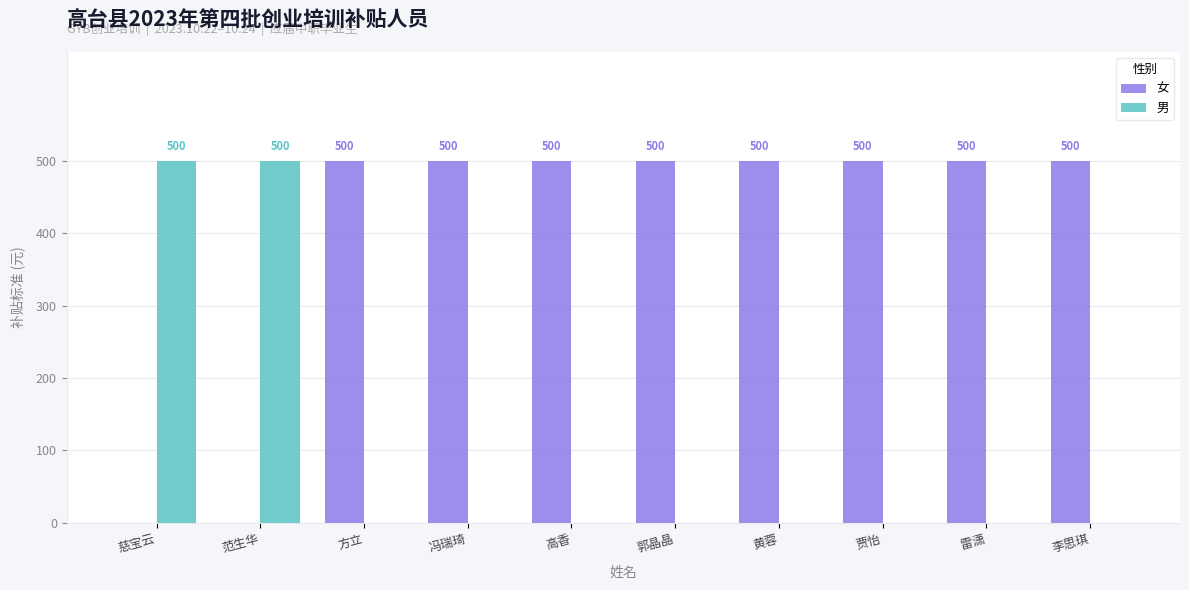

What is the total value across all series at 慈宝云?

500